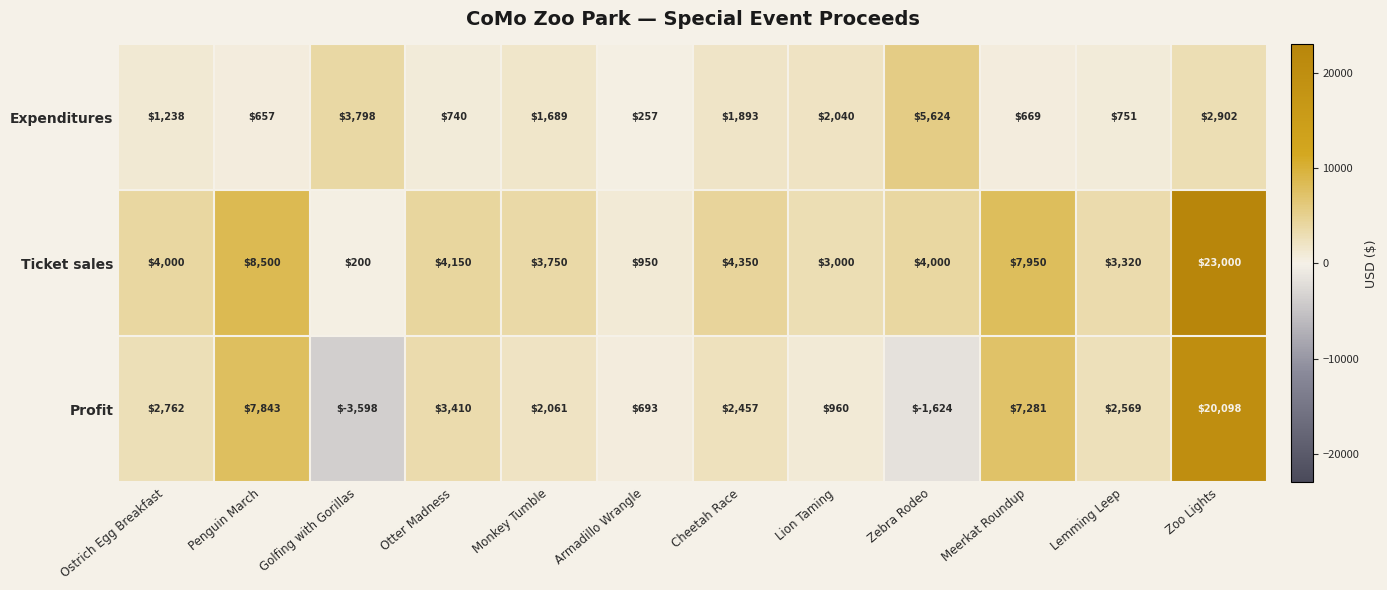

Where is Ticket sales nearest to the value 11600?

Penguin March